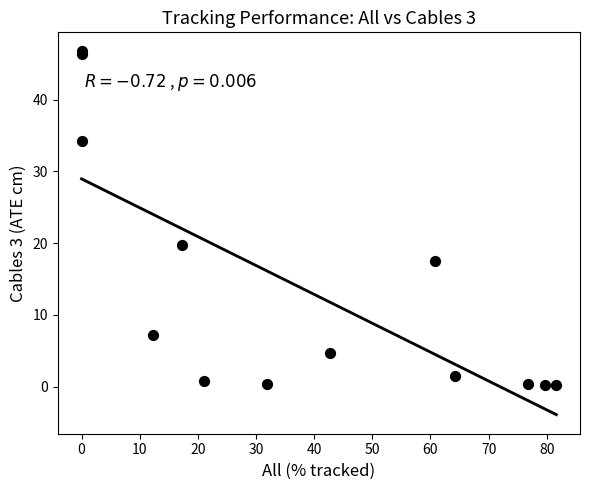

What Y value in the scatter plot is closest to 23?

19.7